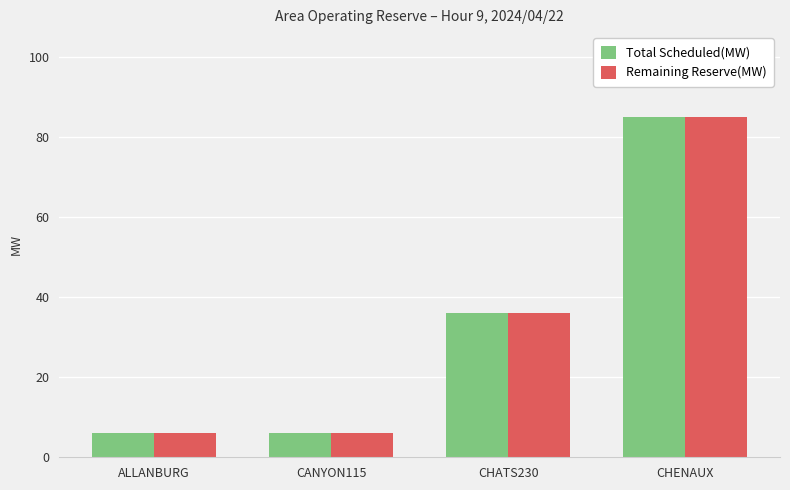

Is it true that Total Scheduled(MW) equals 85 at CHENAUX?

True